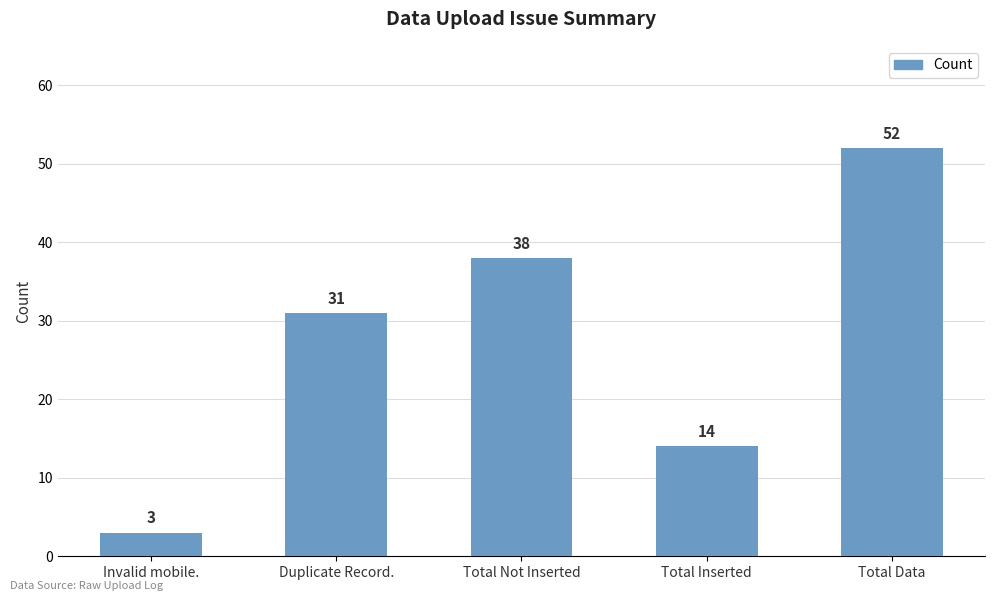

What is the difference between the maximum and minimum values?

49